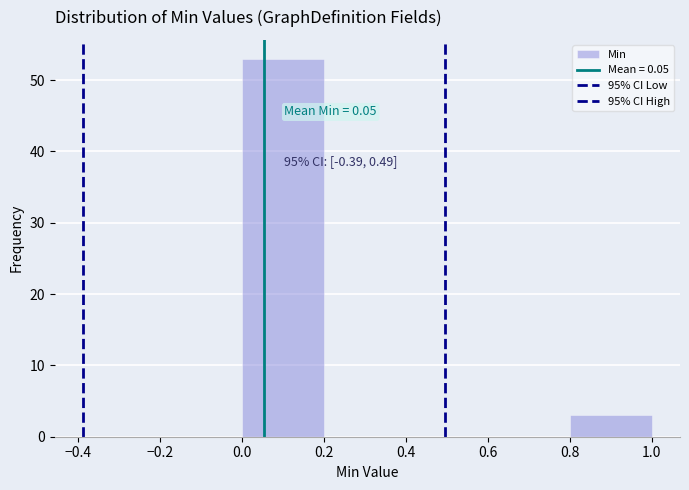

Which range on the x-axis has the tallest bar?

0.0 to 0.2